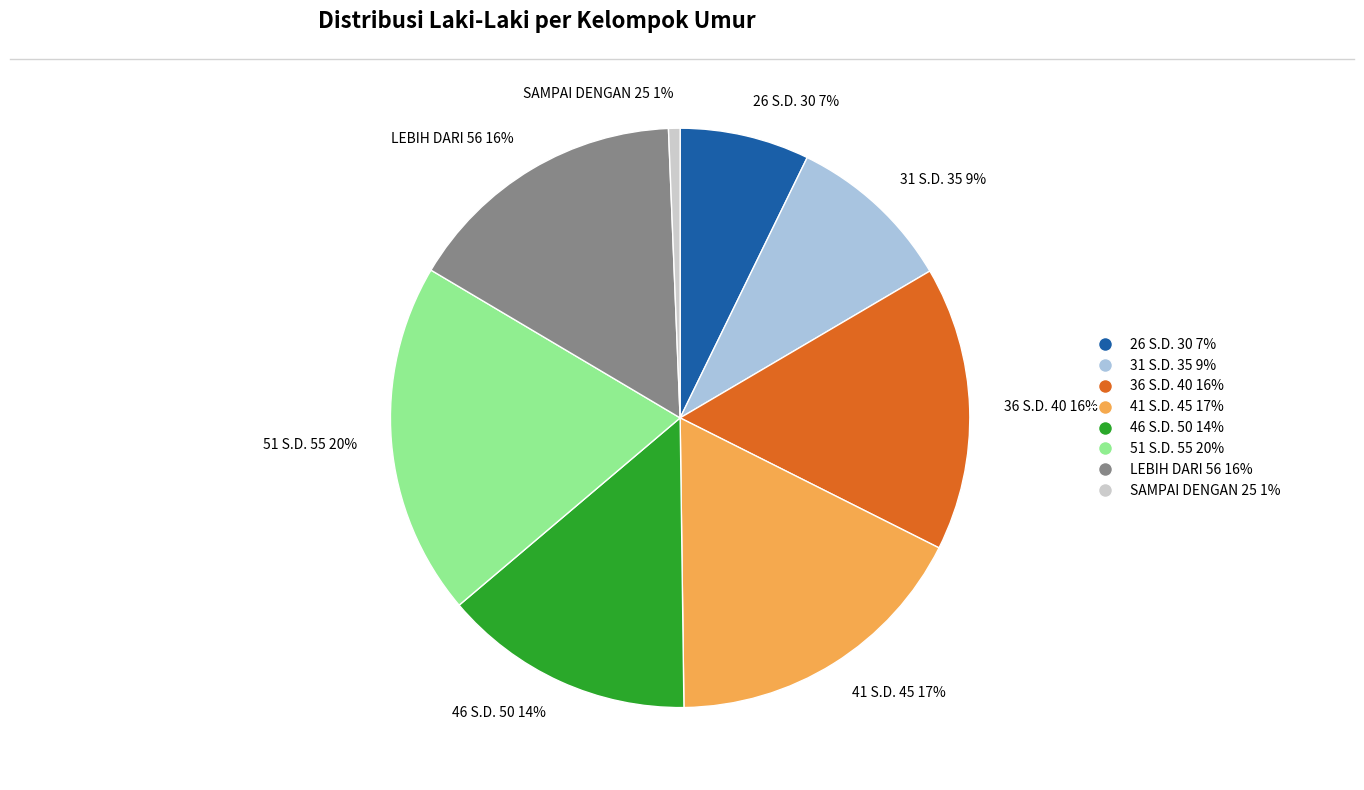

Is it true that 51 S.D. 55 is 20% of the pie?

True